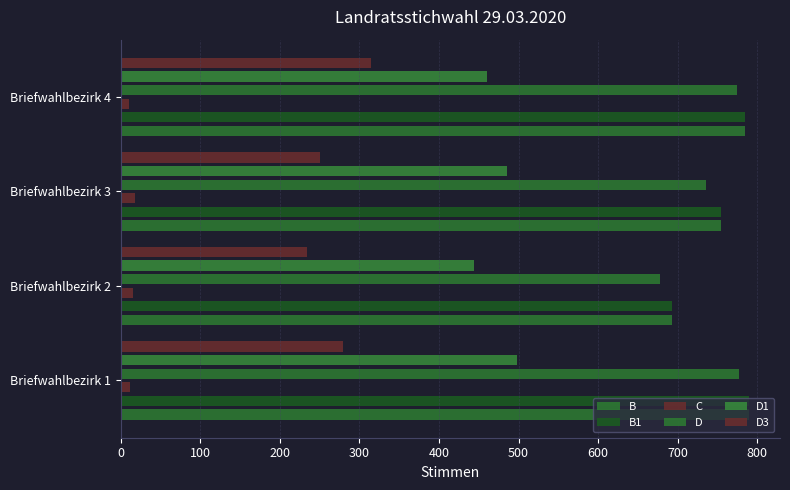

What are all the series names shown in the legend?

B, B1, C, D, D1, D3